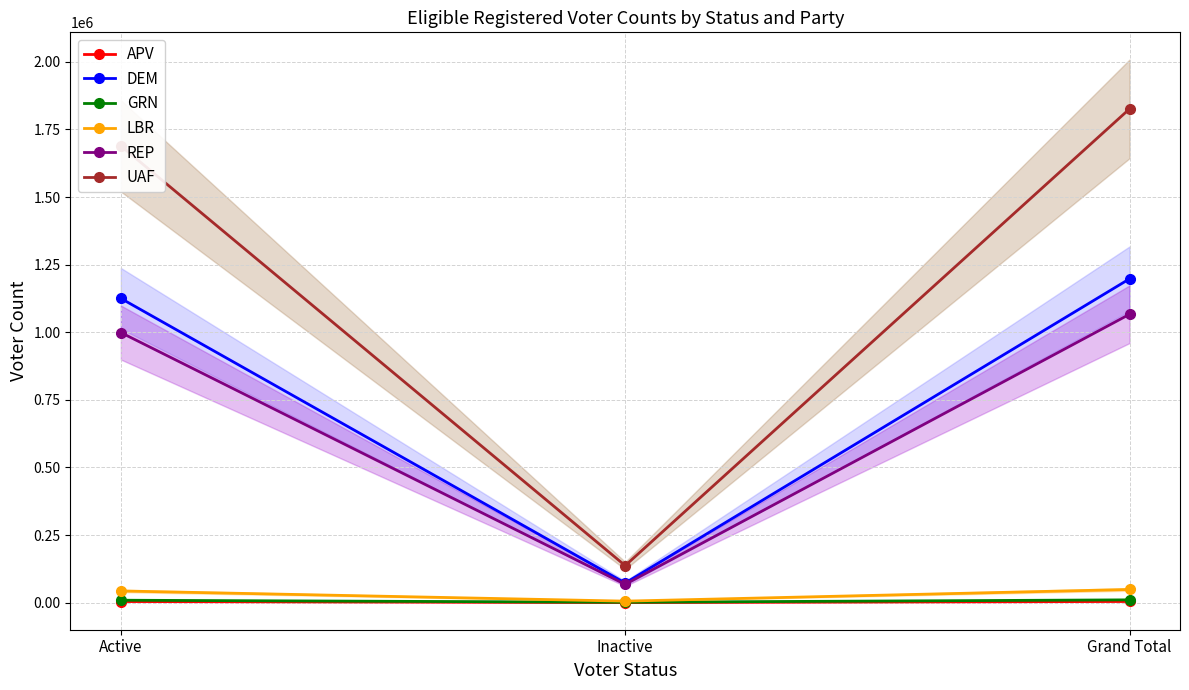

Does the chart display data point markers on the line(s)?

Yes